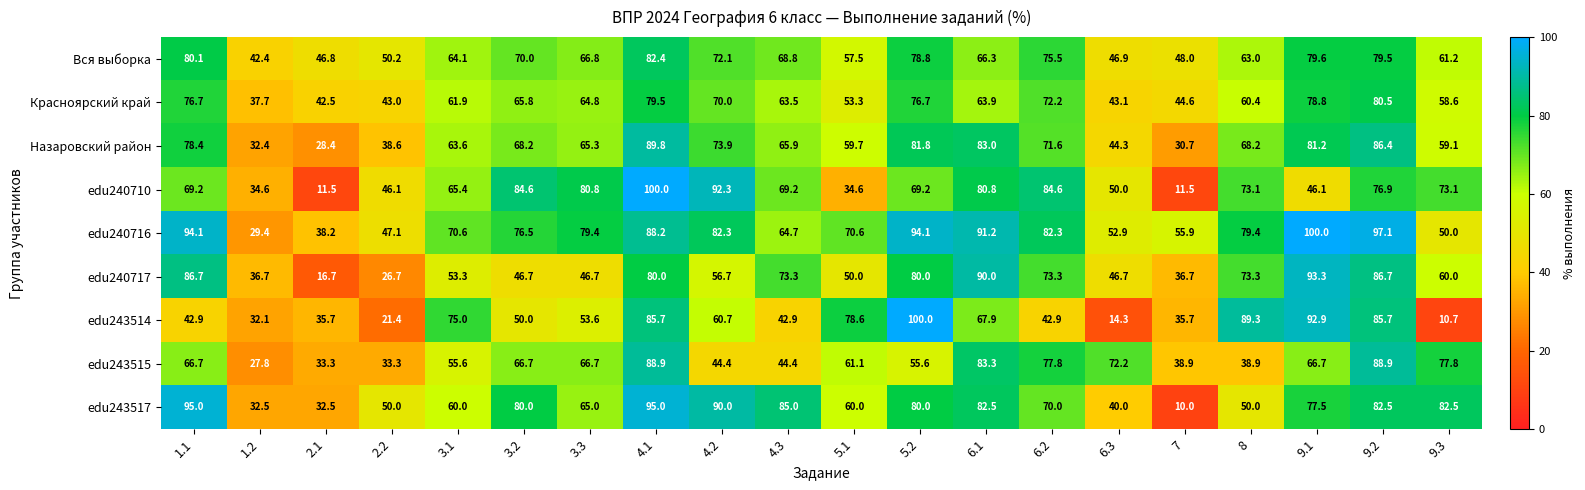

Which series has the widest spread of values?

edu243514